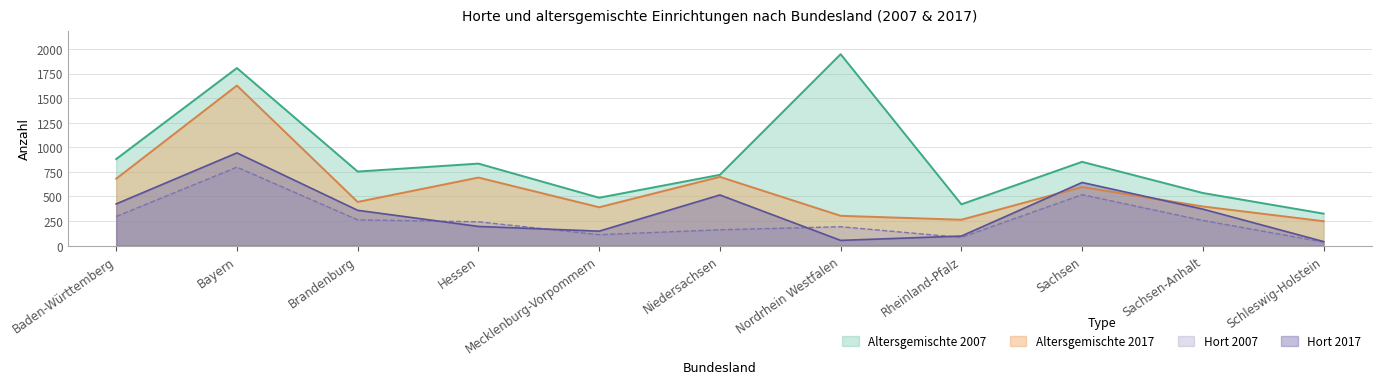

What is the difference between the maximum and minimum values in the Altersgemischte 2017 series?

1380